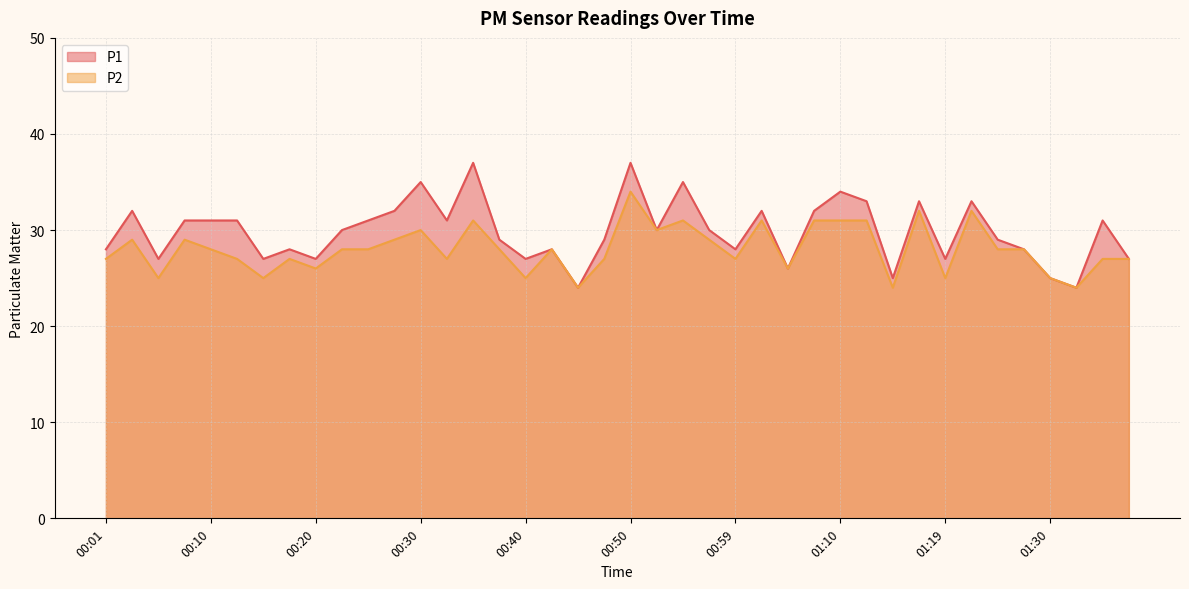

At which category does P2 reach its first local peak?

00:03